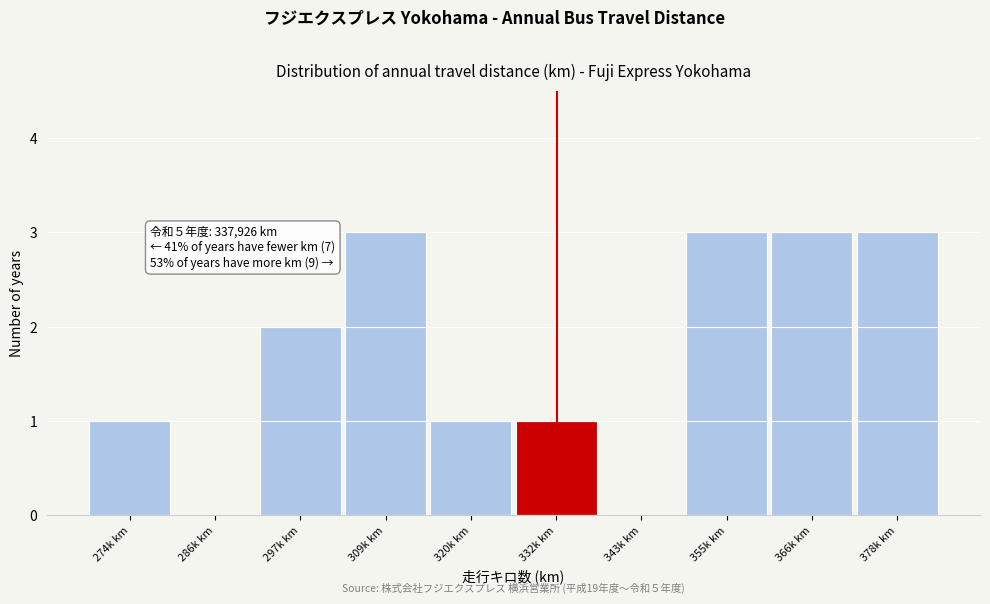

Reading left to right, what are all the values shown in this chart?

274k km=1	286k km=0	297k km=2	309k km=3	320k km=1	332k km=1	343k km=0	355k km=3	366k km=3	378k km=3